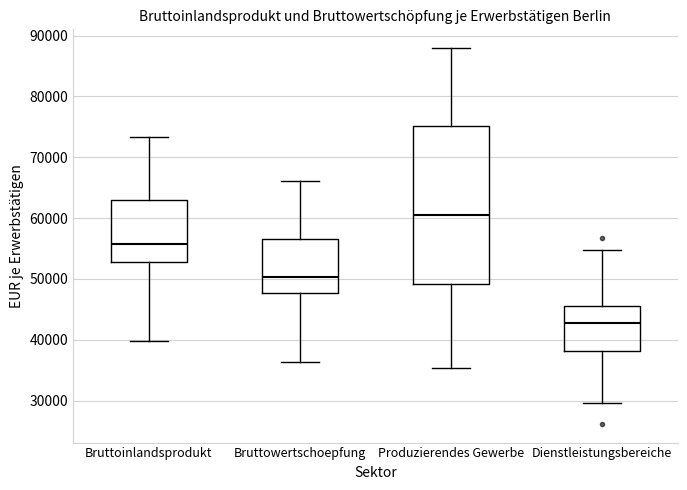

Reading left to right, transcribe this box plot: for each box, give where its median line is, the range the box spans, and where its two whiskers end, as read against the y-axis. The values are not printed on the chart, so give them approximately, as read against the axis.

Bruttoinlandsprodukt: median 56000, box 53000 to 63000, whiskers 40000 to 73000
Bruttowertschoepfung: median 50000, box 48000 to 57000, whiskers 36000 to 66000
Produzierendes Gewerbe: median 60000, box 49000 to 75000, whiskers 35000 to 88000
Dienstleistungsbereiche: median 43000, box 38000 to 46000, whiskers 30000 to 55000